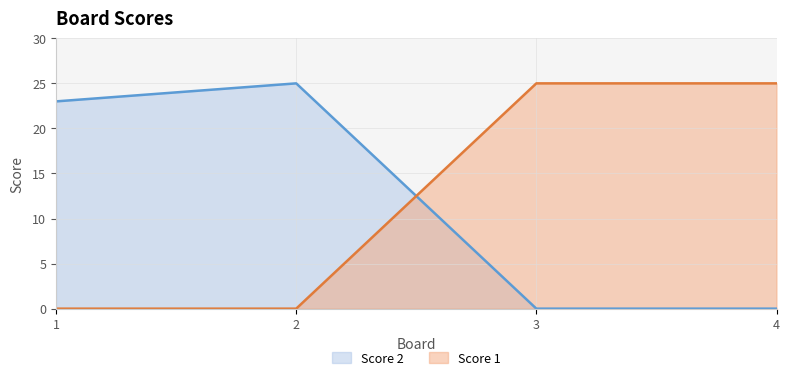

Reading left to right, transcribe all the data shown in this chart.

Score 1: 1=0	2=0	3=25	4=25
Score 2: 1=23	2=25	3=0	4=0